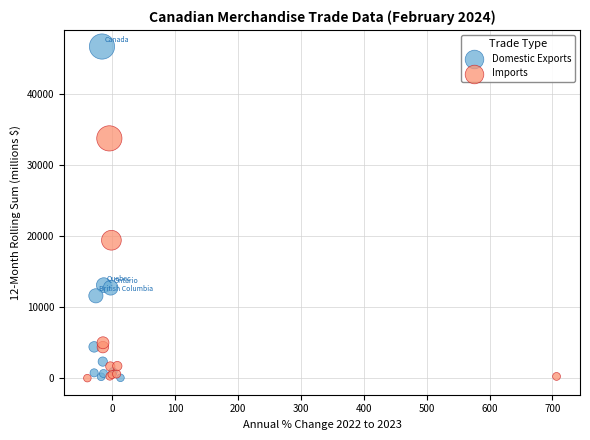

What are all the series names shown in the legend?

Domestic Exports, Imports